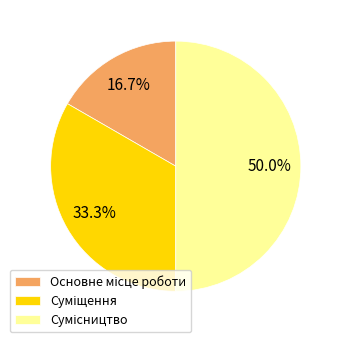

How many slices are in this pie chart?

3